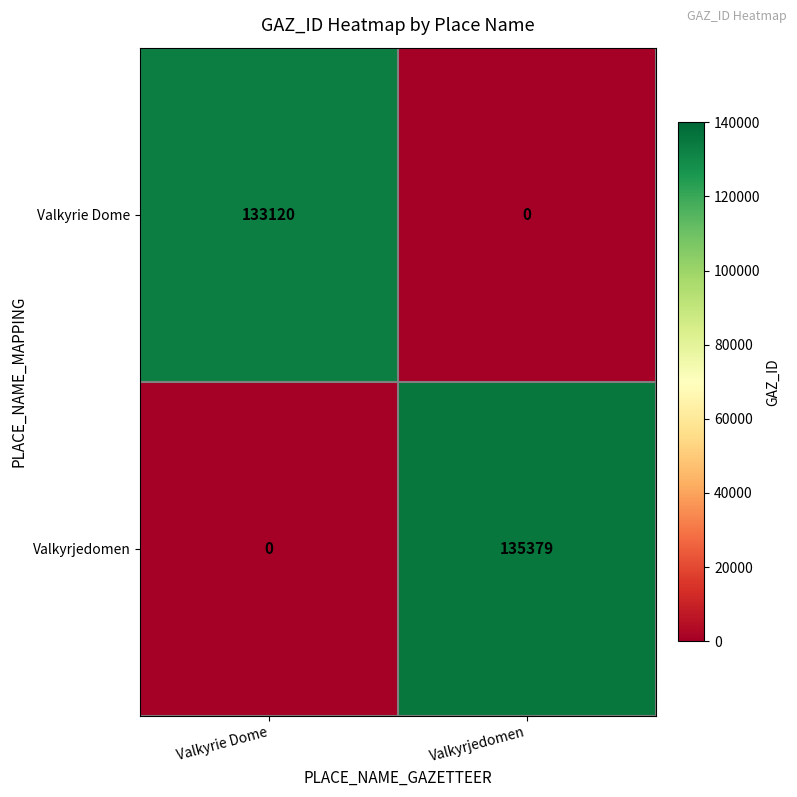

What is the maximum value for Valkyrie Dome?

133120